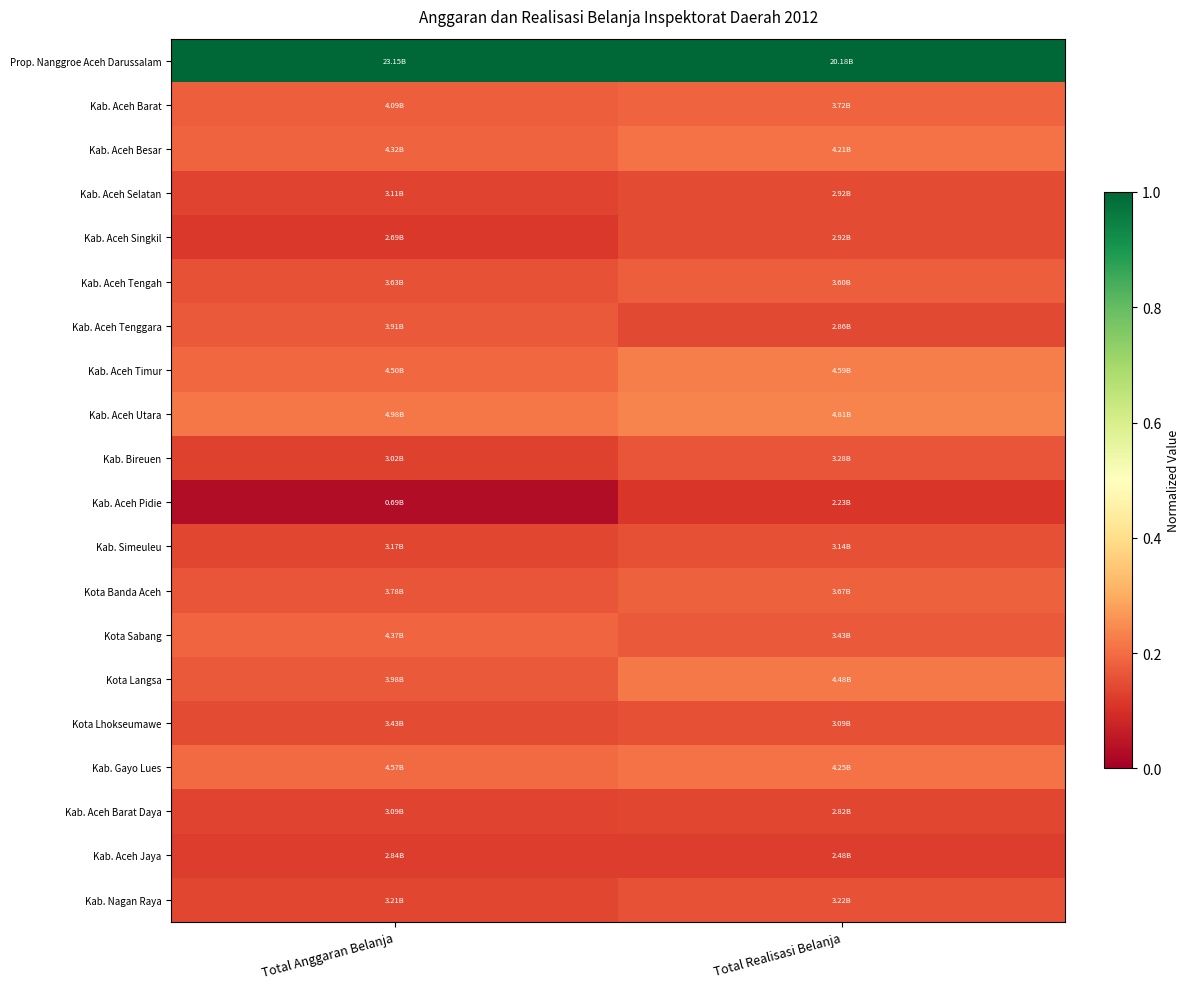

Which series has the largest total across all categories?

Prop. Nanggroe Aceh Darussalam